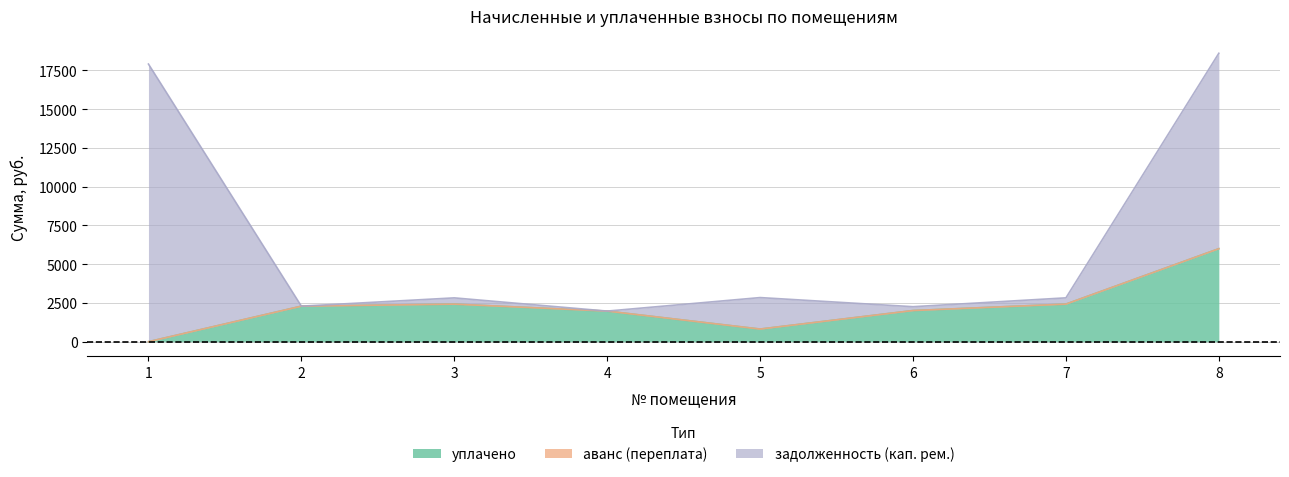

True or false: аванс (переплата) has a value of 0.0 at 8.

True